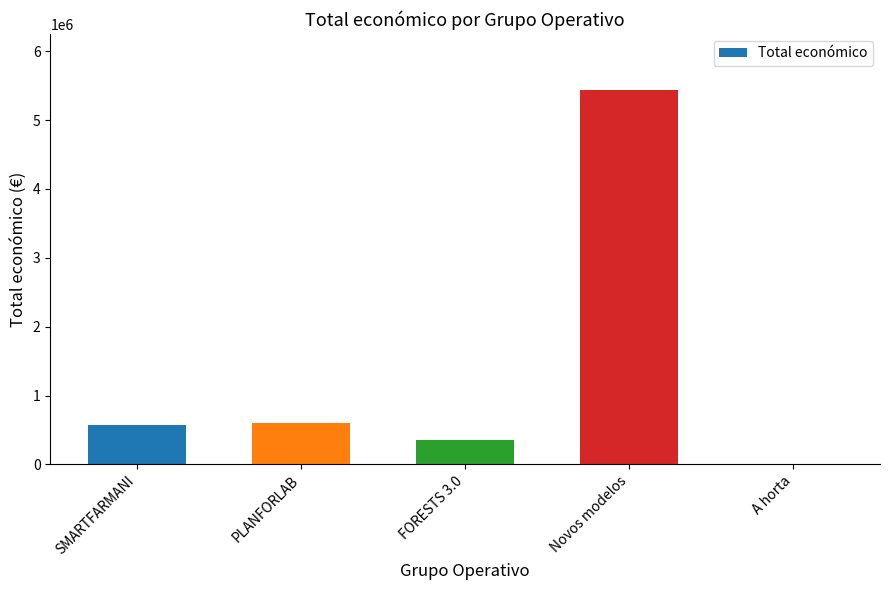

What is the change in value from SMARTFARMANI to FORESTS 3.0?

-219826